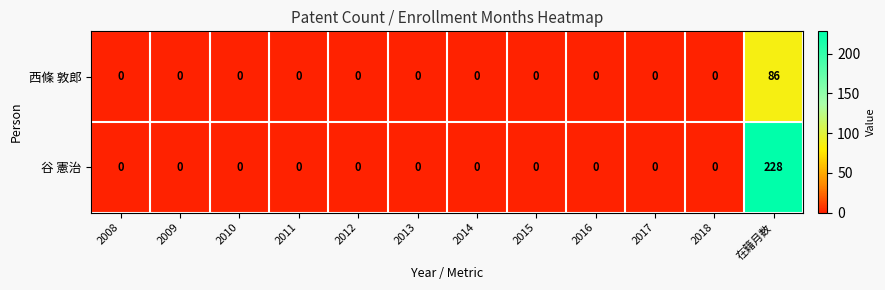

The 谷 憲治 series shows 0 at 2015. True or false?

True